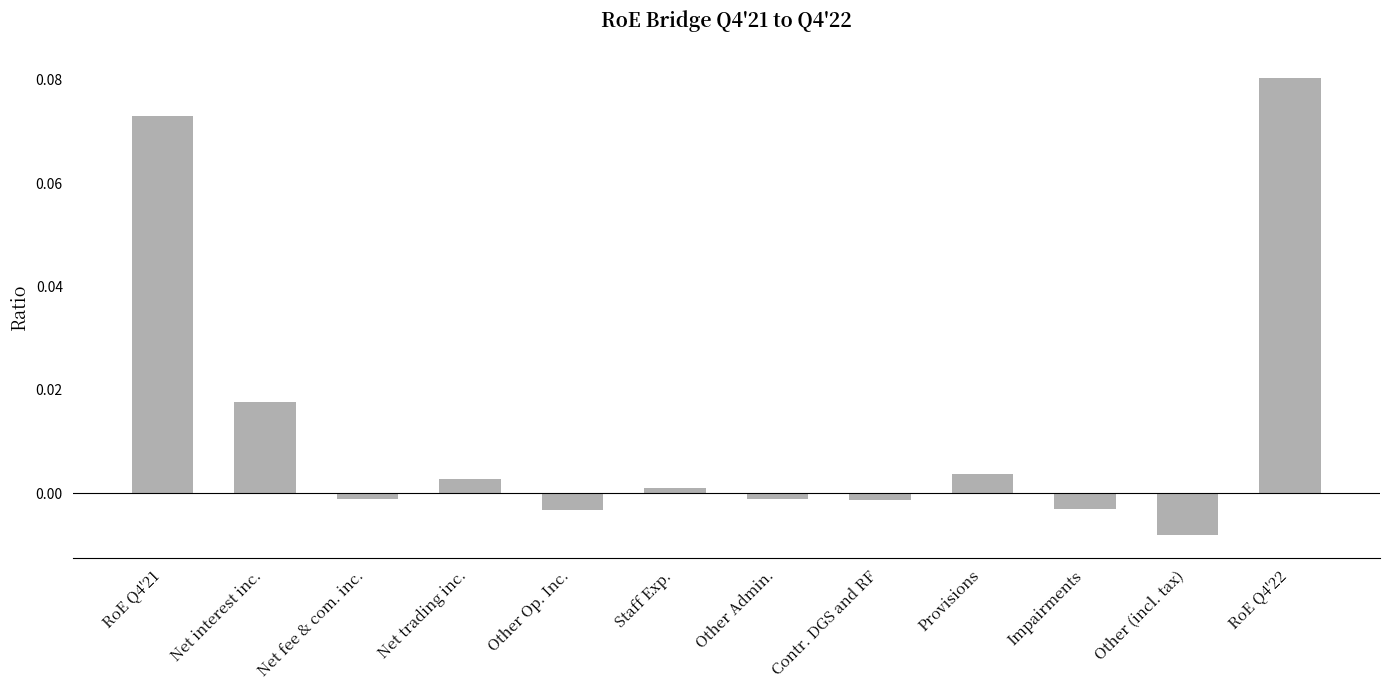

Where does the data first go above 0?

RoE Q4'21